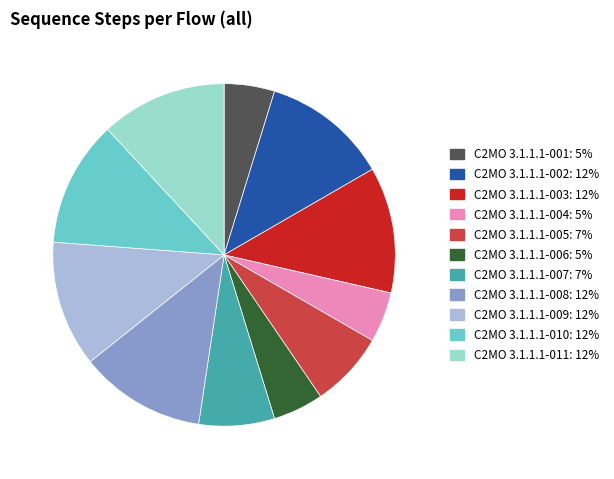

Does C2MO 3.1.1.1-007 account for over 50% of the chart?

No